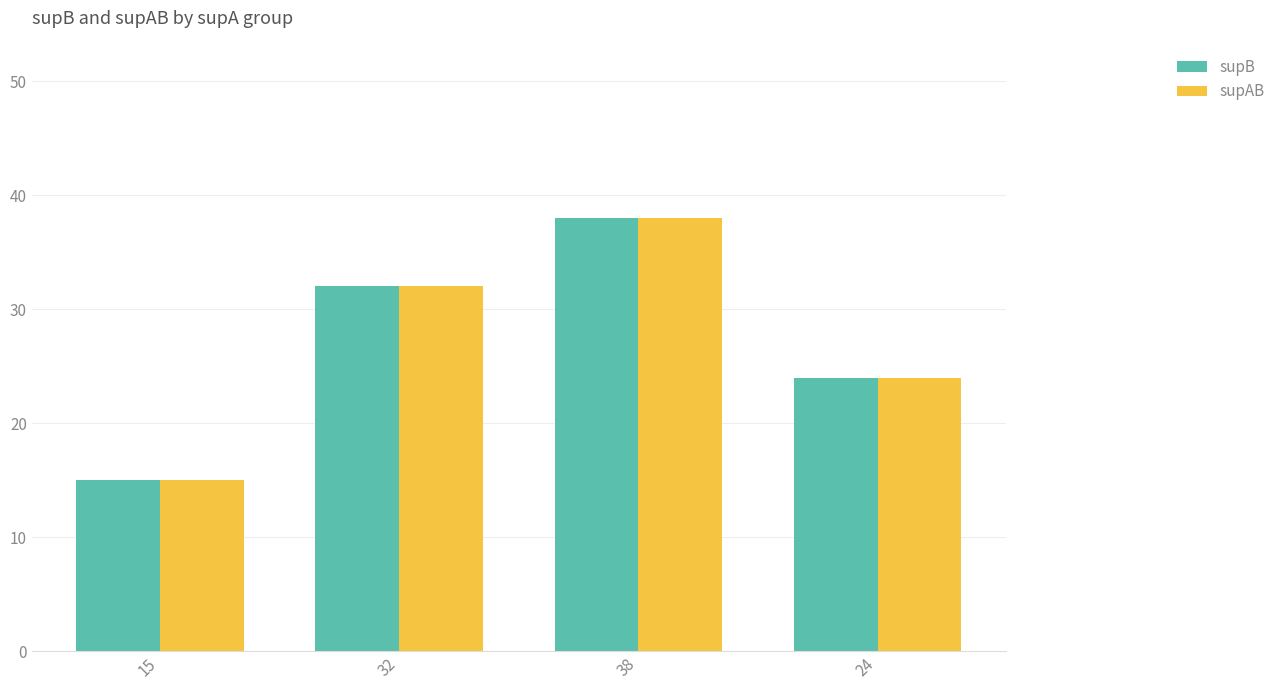

How many bars are there in total?

8